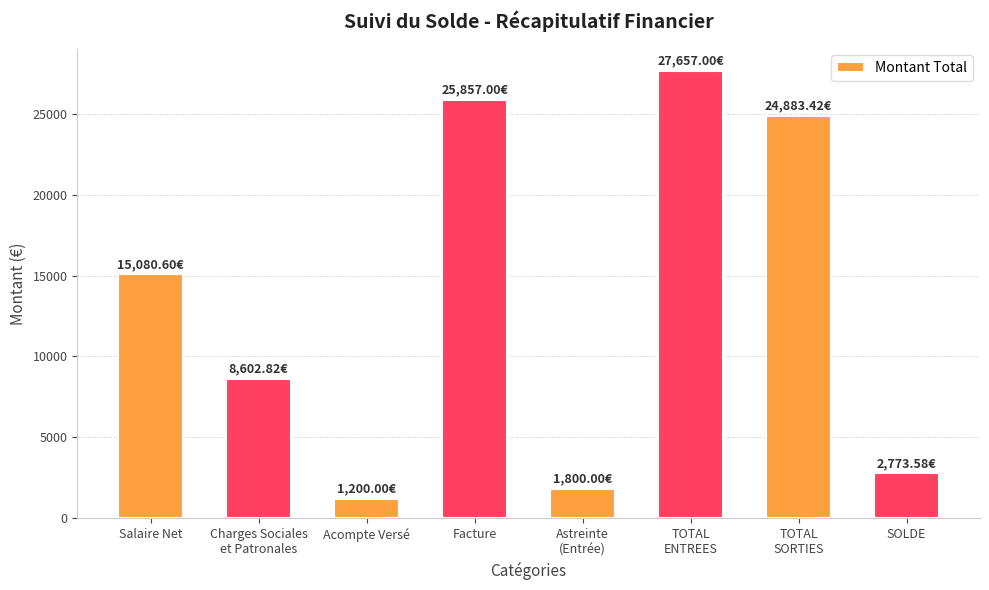

What is the change in value from TOTAL
ENTREES to TOTAL
SORTIES?

-2773.6